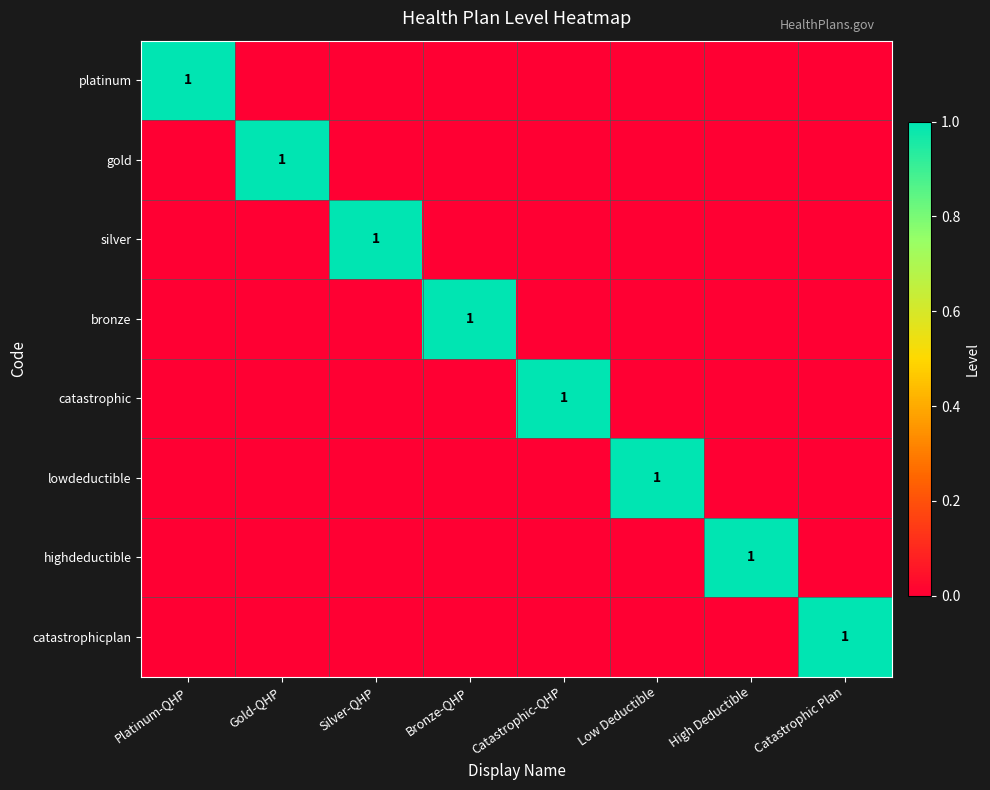

List the labels in order of lowdeductible value, largest first.

Low Deductible, Platinum-QHP, Gold-QHP, Silver-QHP, Bronze-QHP, Catastrophic-QHP, High Deductible, Catastrophic Plan